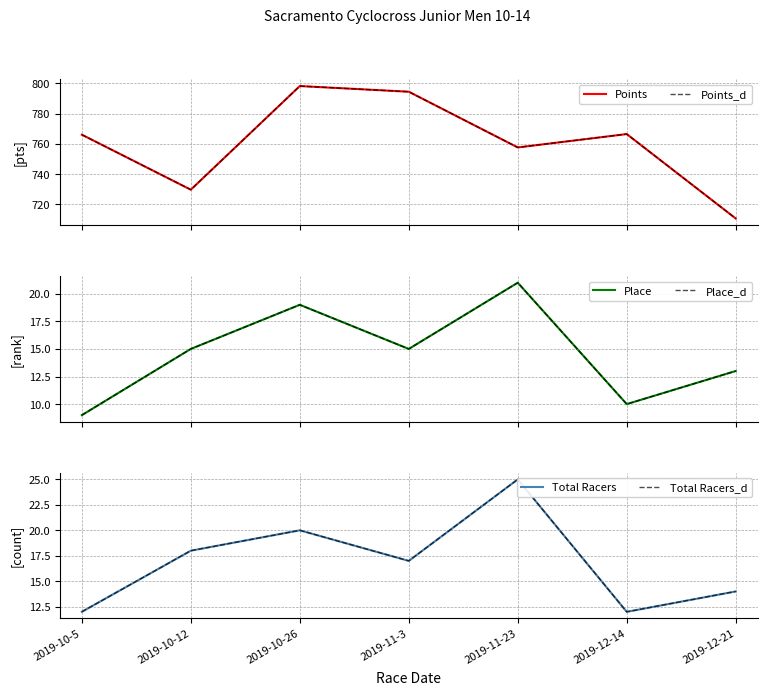

What position from the right is 2019-10-26?

5